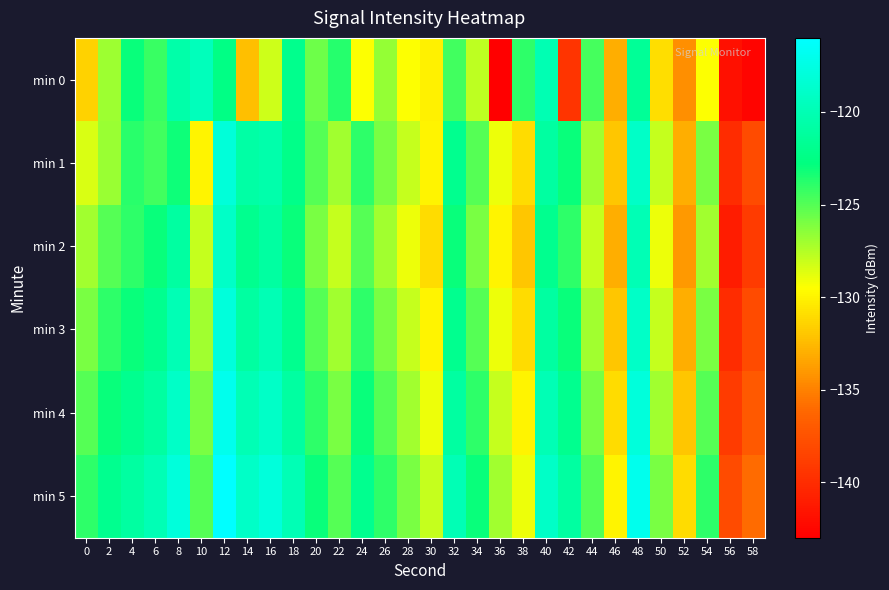

What is the spread (max minus min) of values at 2?

4.9